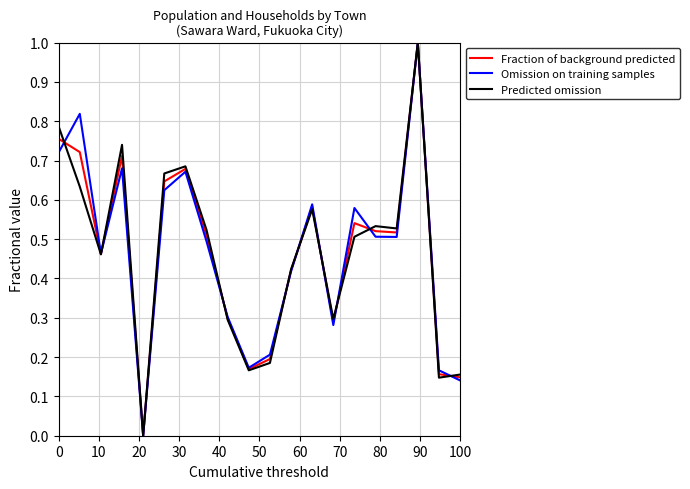

Rank the series by their average value, from highest to lowest.

Omission on training samples, Fraction of background predicted, Predicted omission